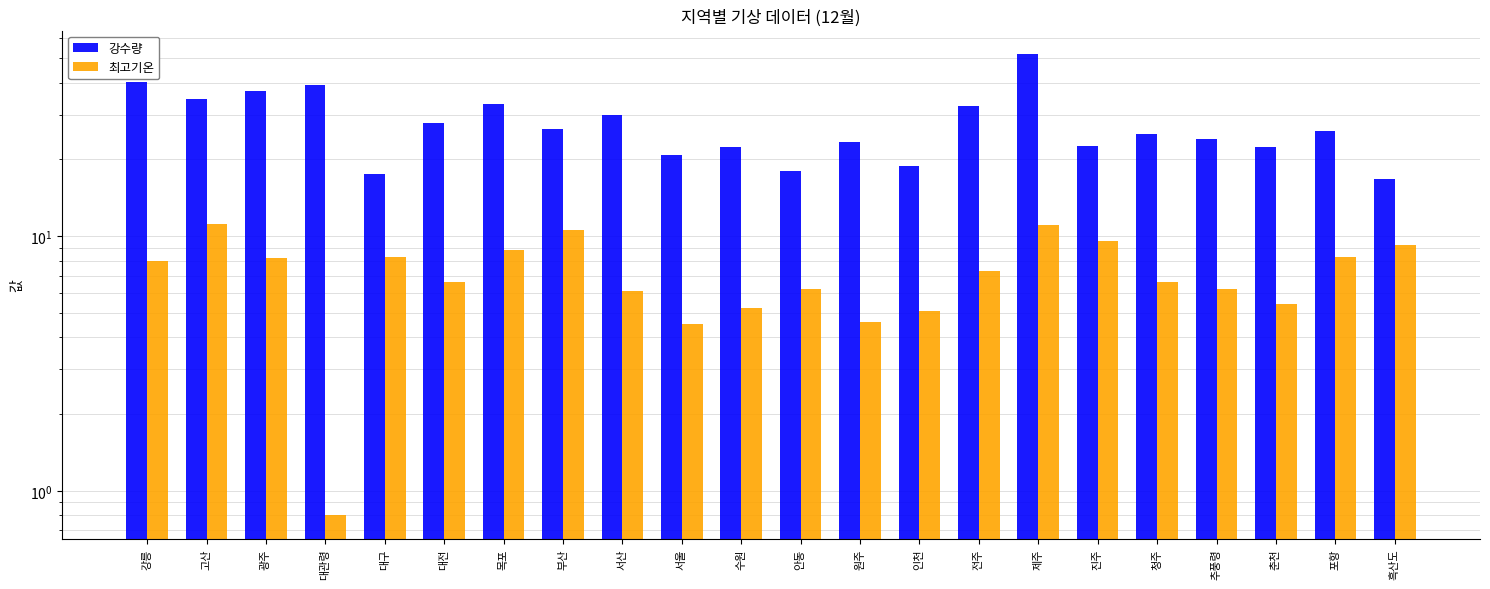

What is the difference between the maximum and minimum values in the 강수량 series?

35.4